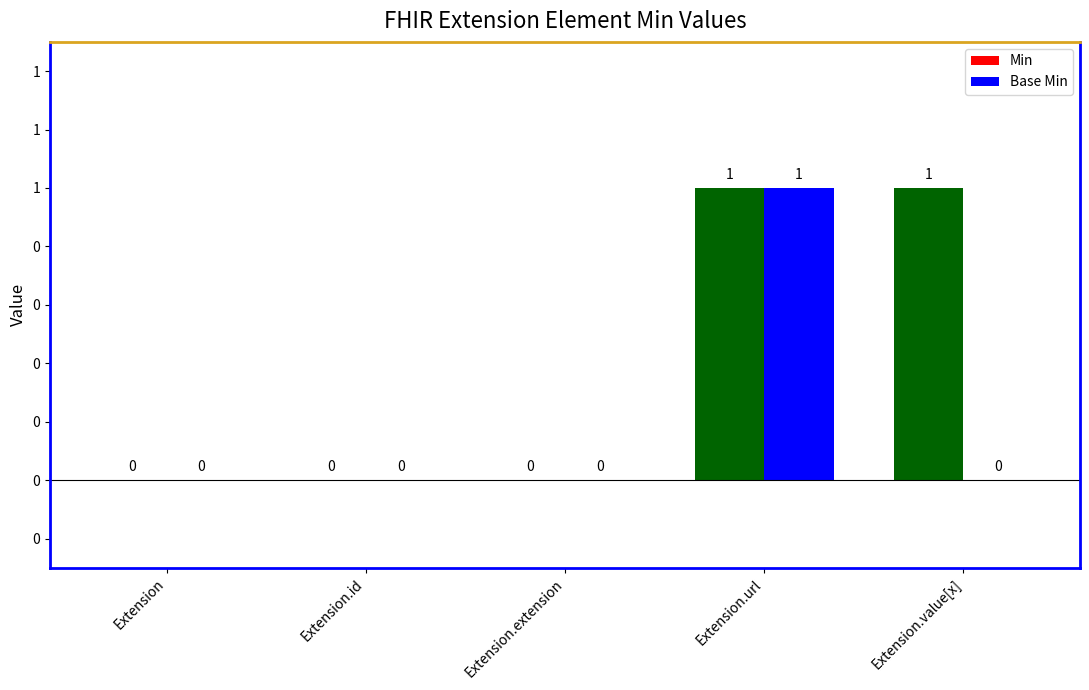

What are all the series names shown in the legend?

Min, Base Min